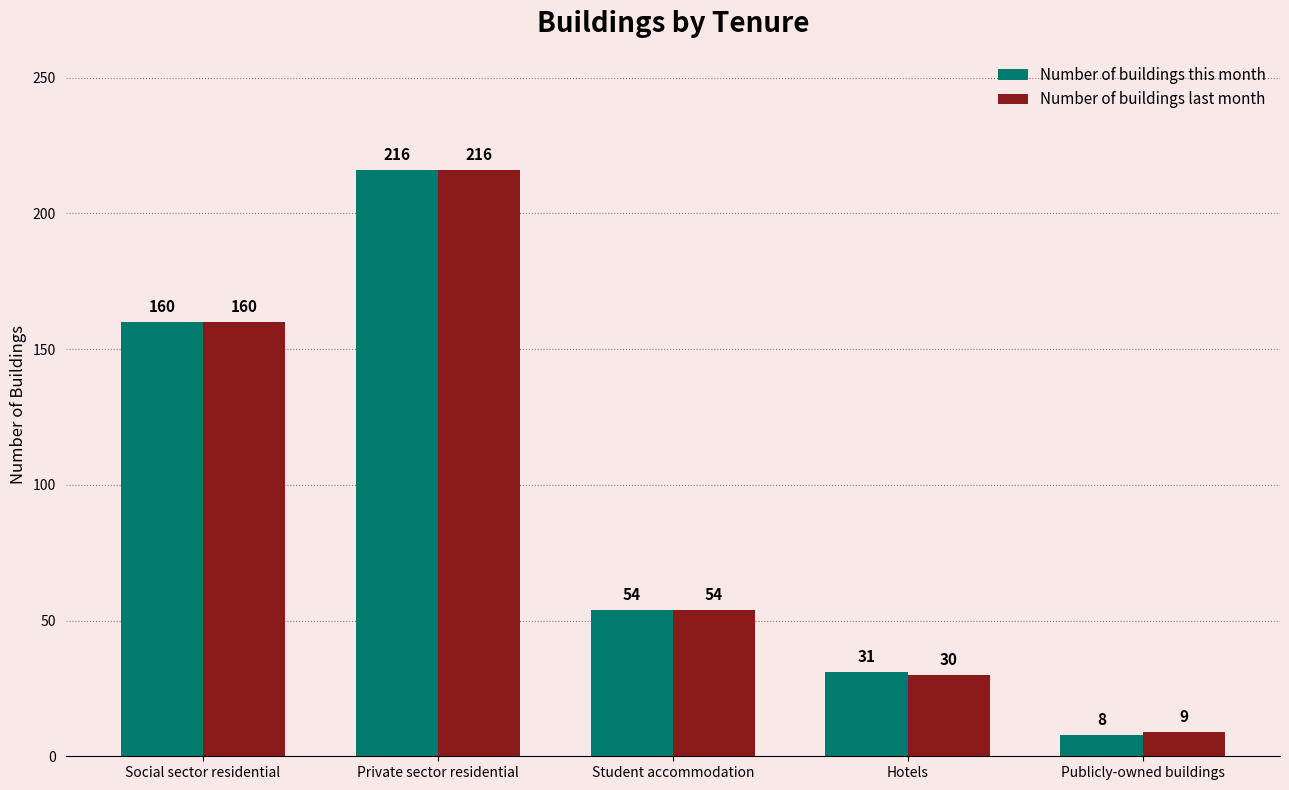

What is the total value across all series at Private sector residential?

432